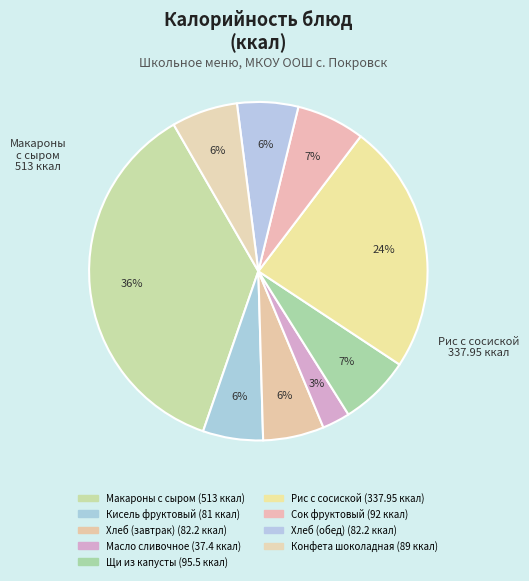

True or false: Хлеб (обед) accounts for 1% of the total.

False